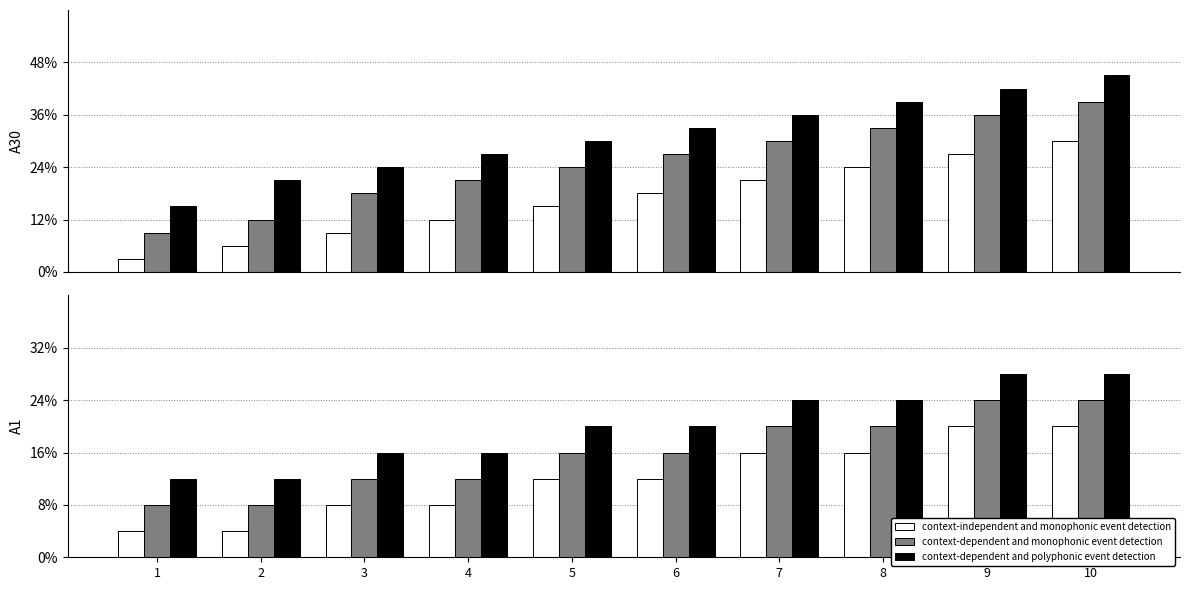

Between 8 and 10, which series saw the biggest shift?

context-independent and monophonic event detection